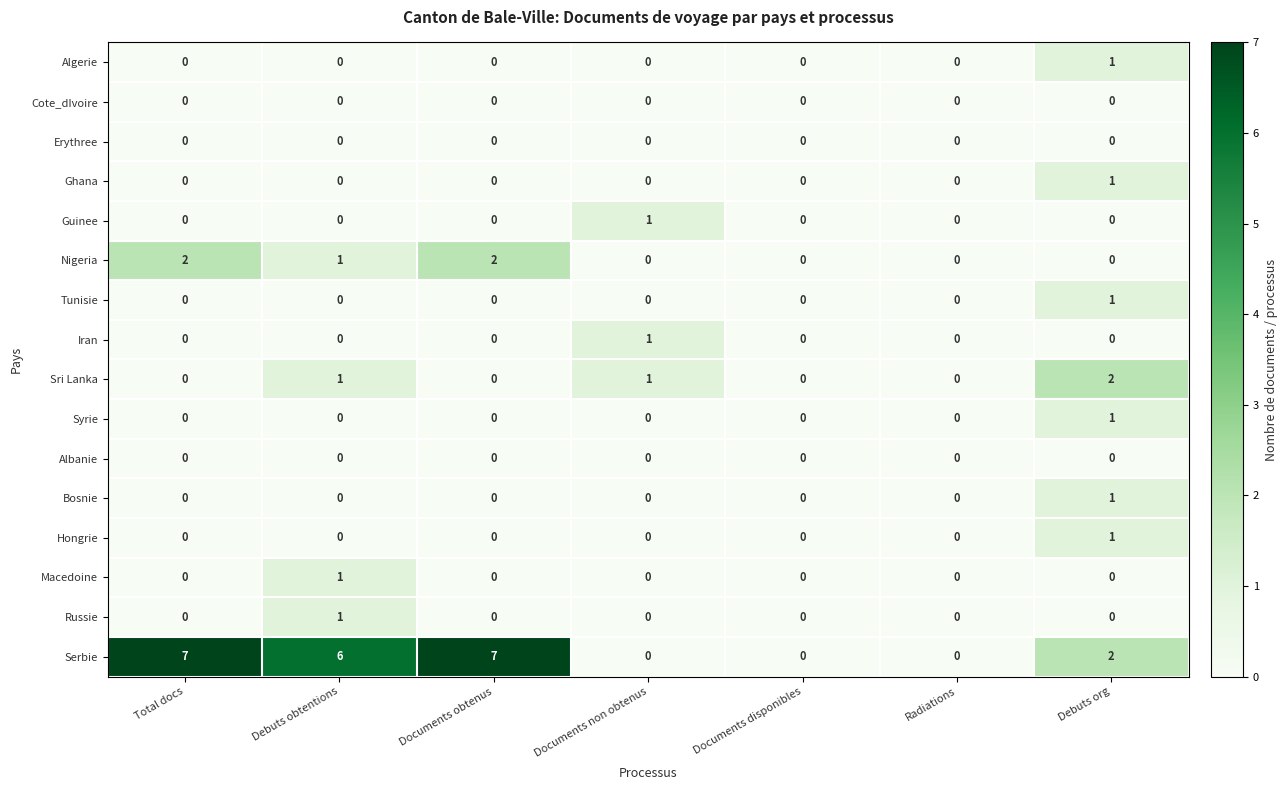

Is it true that Bosnie equals -1 at Documents non obtenus?

False